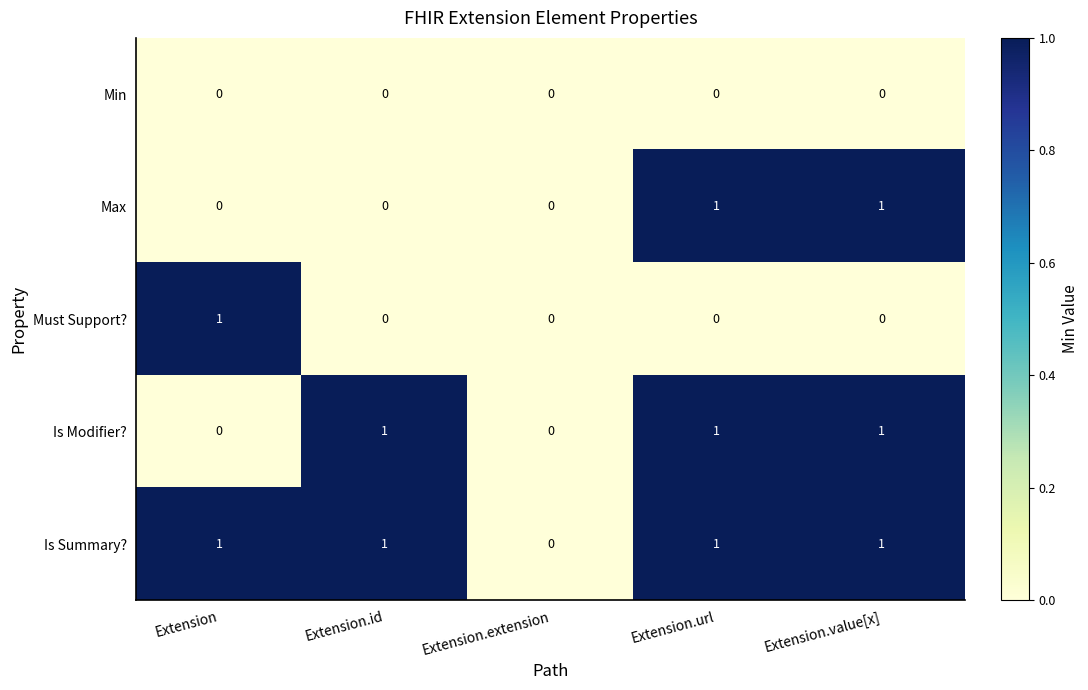

Is it true that Must Support? equals 1 at Extension.url?

False